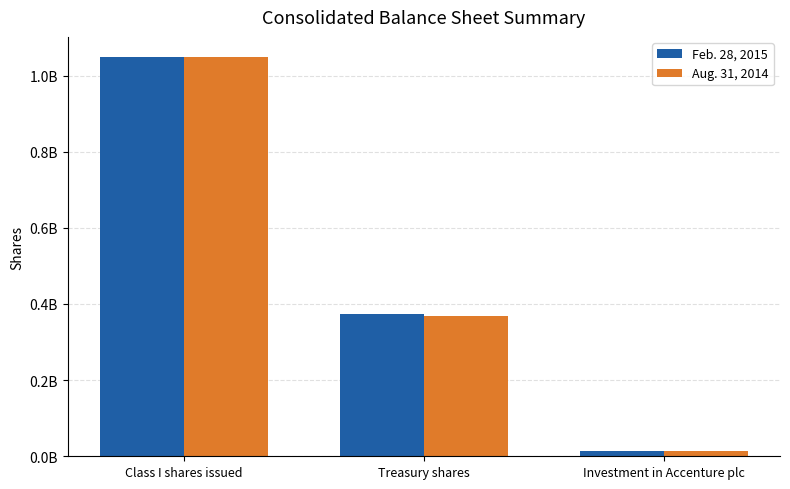

Where does the Feb. 28, 2015 series first go above 373063850?

Class I shares issued